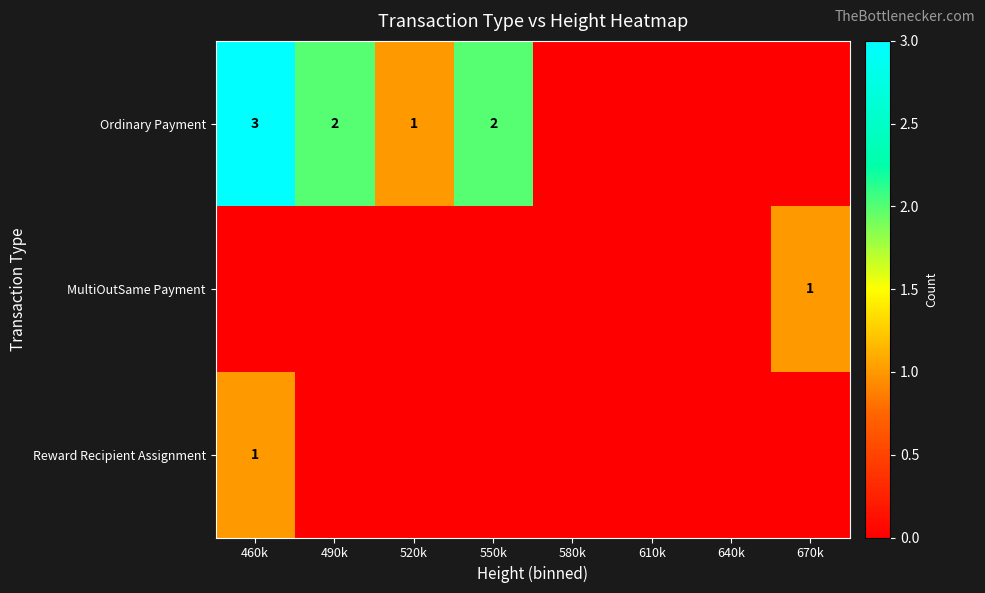

Is it true that MultiOutSame Payment equals 1 at 670k?

True